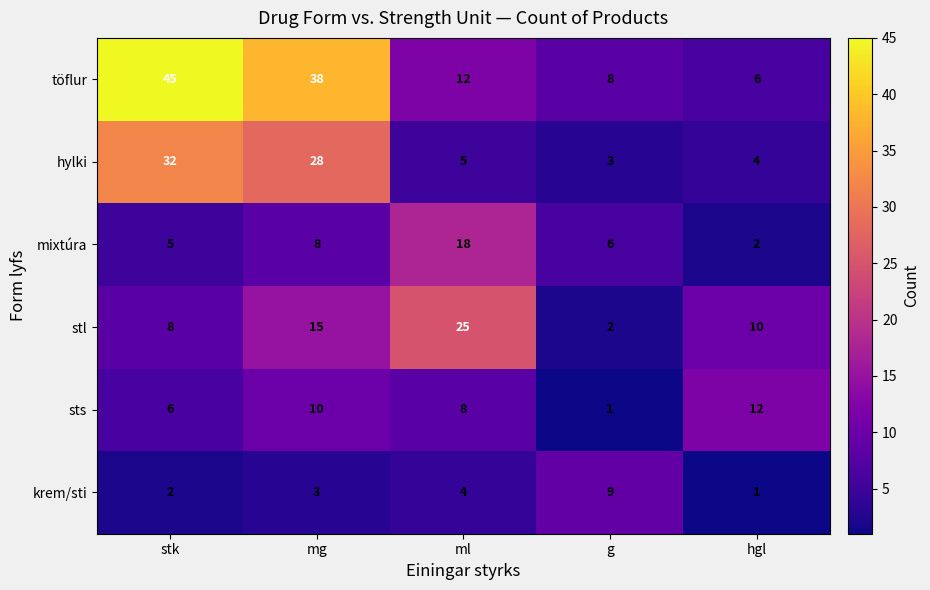

Reading left to right, list all the values displayed in this chart.

töflur: stk=45	mg=38	ml=12	g=8	hgl=6
hylki: stk=32	mg=28	ml=5	g=3	hgl=4
mixtúra: stk=5	mg=8	ml=18	g=6	hgl=2
stl: stk=8	mg=15	ml=25	g=2	hgl=10
sts: stk=6	mg=10	ml=8	g=1	hgl=12
krem/sti: stk=2	mg=3	ml=4	g=9	hgl=1